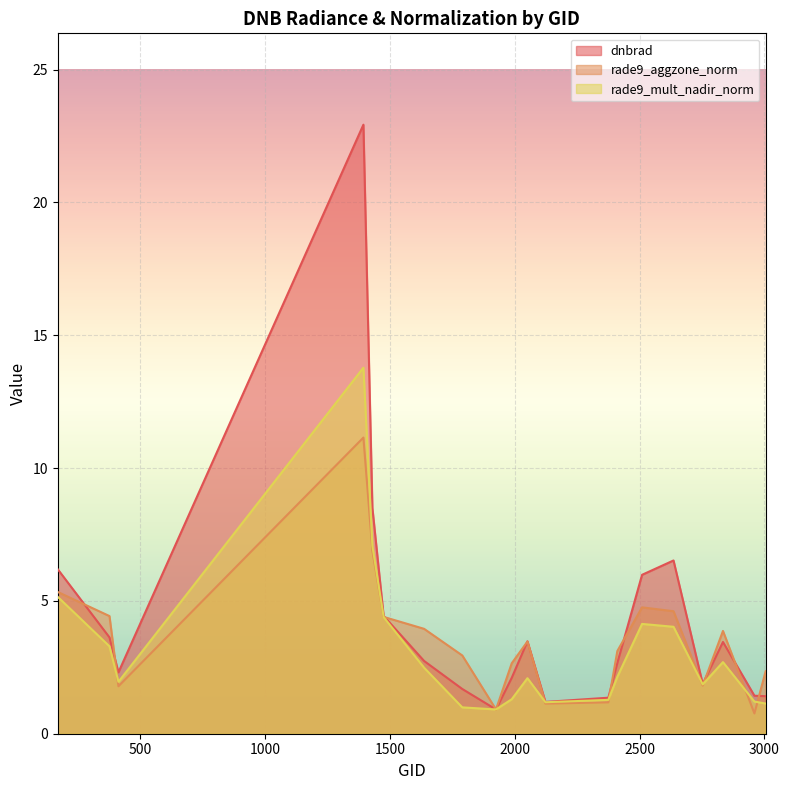

Is the value of rade9_mult_nadir_norm at 1430 greater than the value of dnbrad at 1790?

Yes